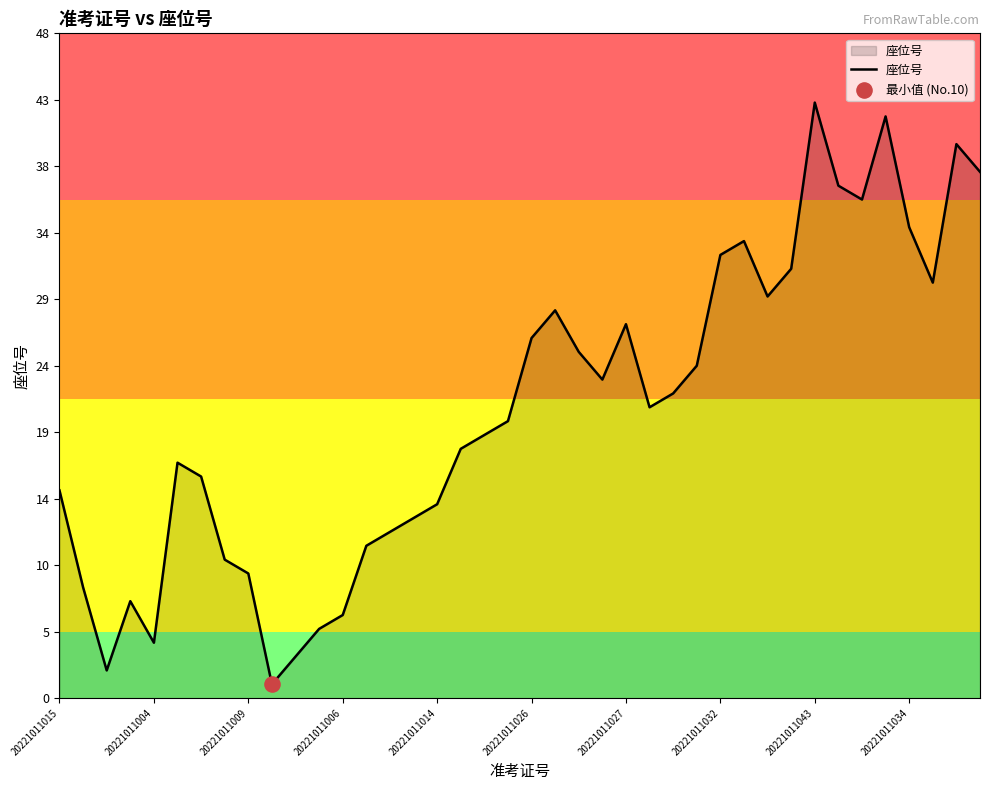

What is the greatest value displayed?

43